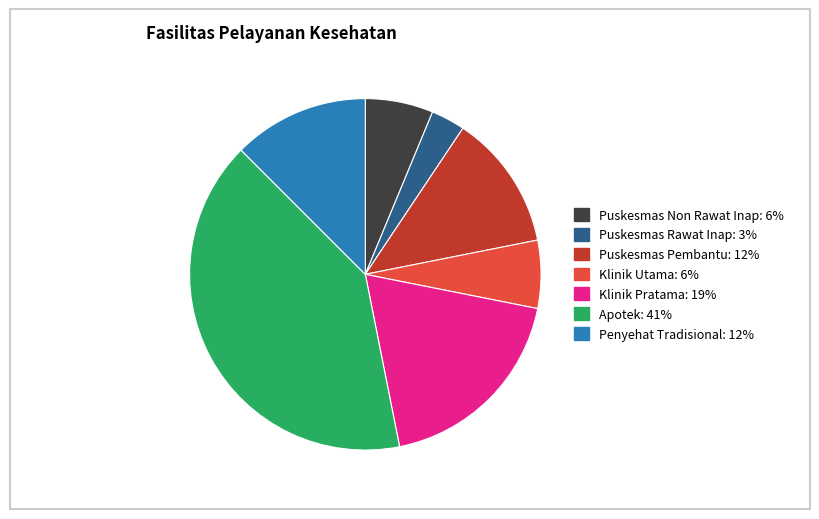

Which category has the biggest portion of the pie?

Apotek